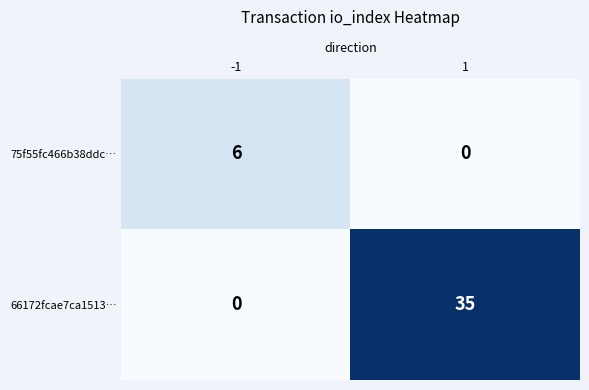

List the series in order of their overall mean, highest first.

66172fcae7ca1513…, 75f55fc466b38ddc…